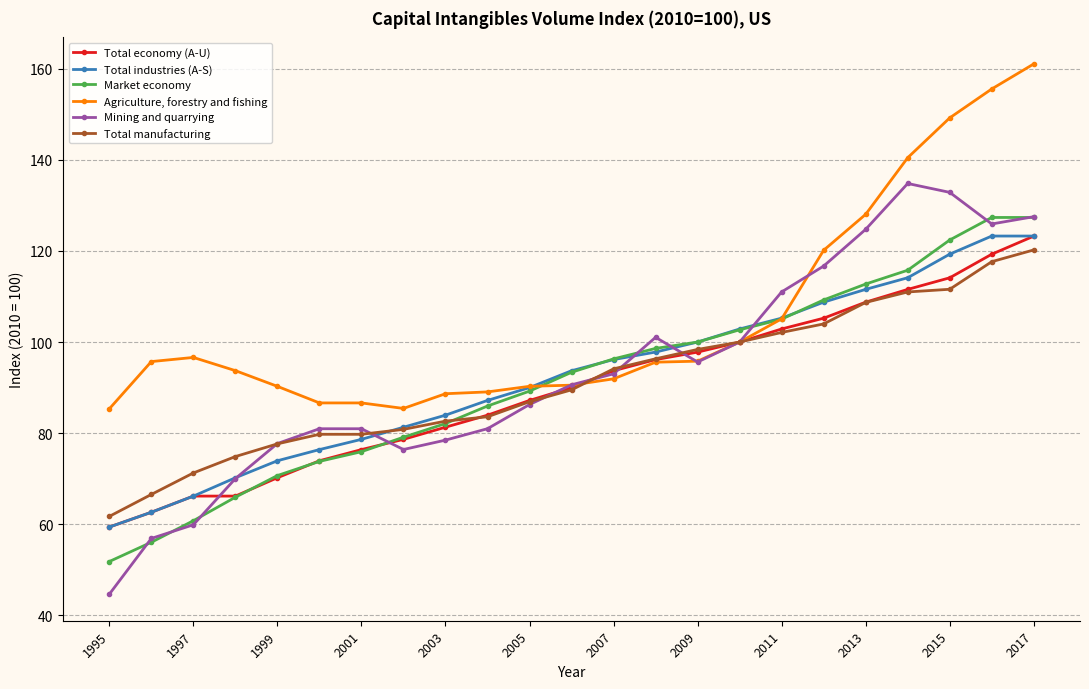

Rank the series by their maximum value, from highest to lowest.

Agriculture, forestry and fishing, Mining and quarrying, Market economy, Total industries (A-S), Total economy (A-U), Total manufacturing